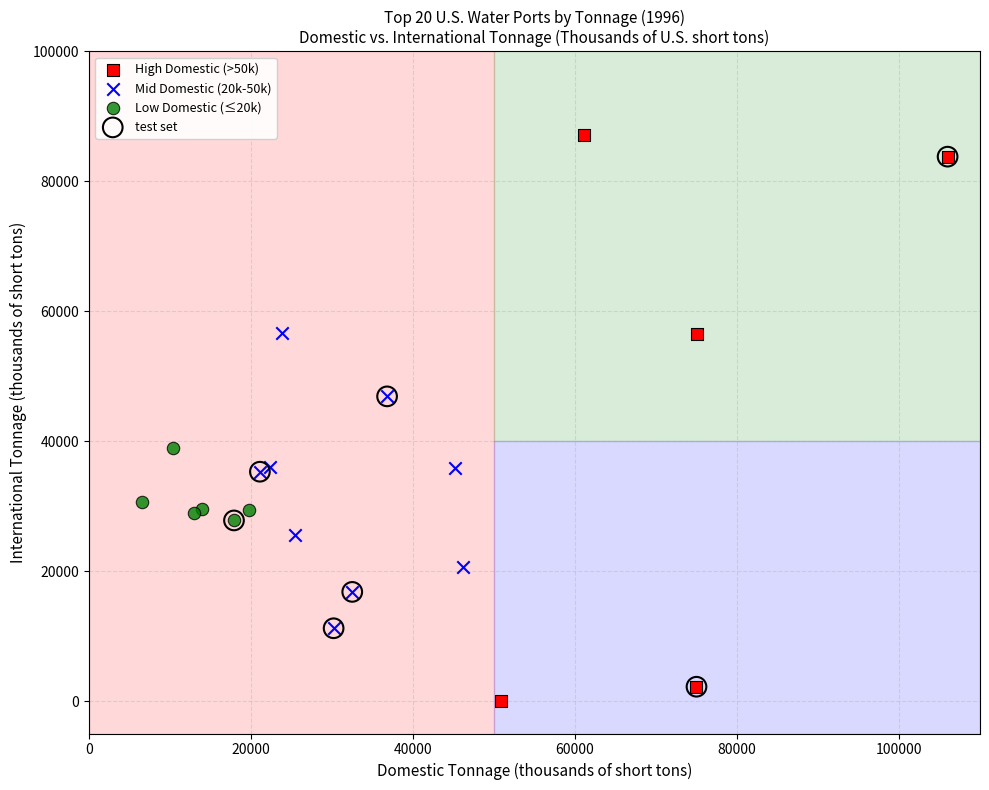

Which series has the widest spread of Y values?

High Domestic (>50k)